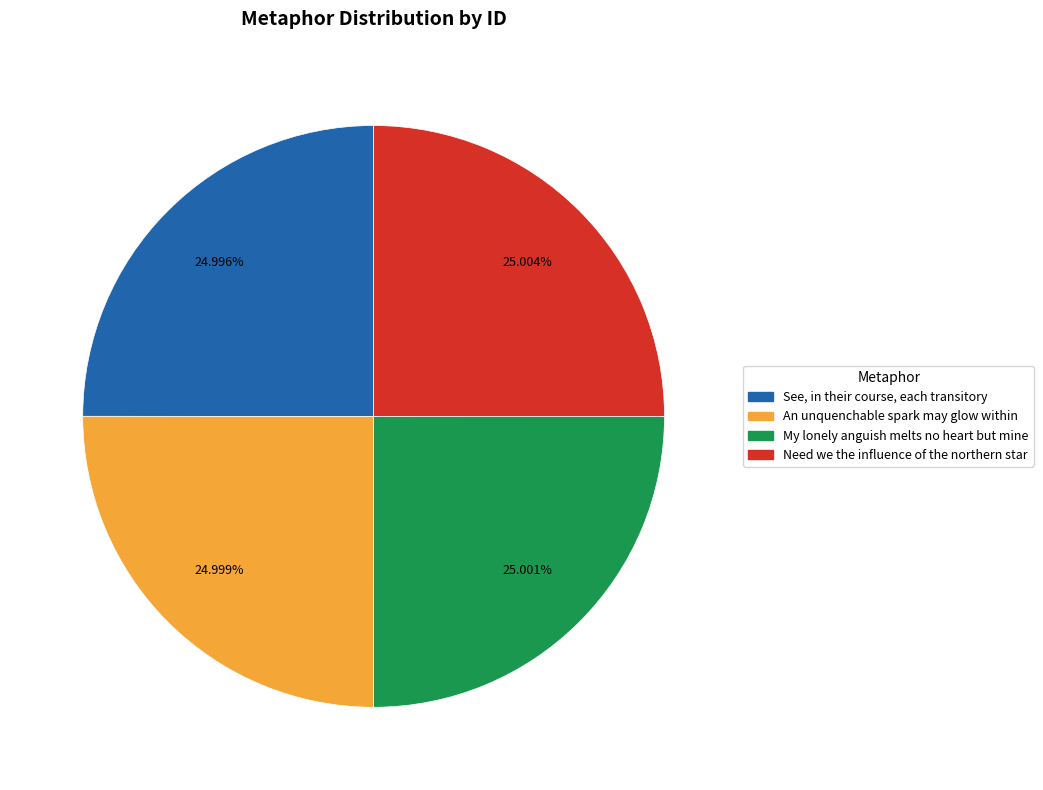

Approximately how many times larger is the value at Need we the influence of the northern star compared to An unquenchable spark may glow within?

1.0